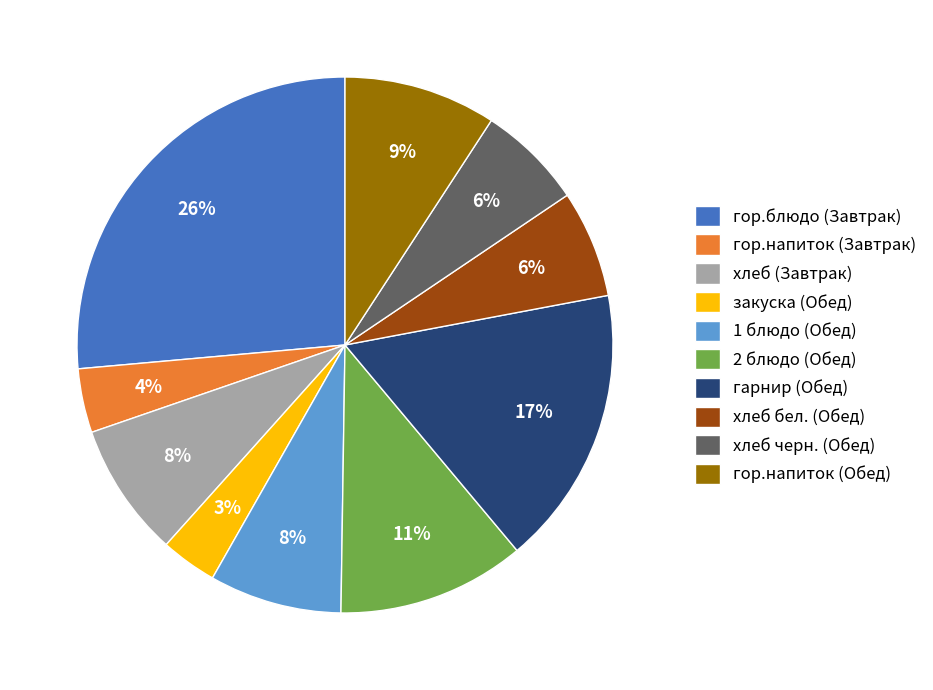

Is there a majority slice in this chart?

No